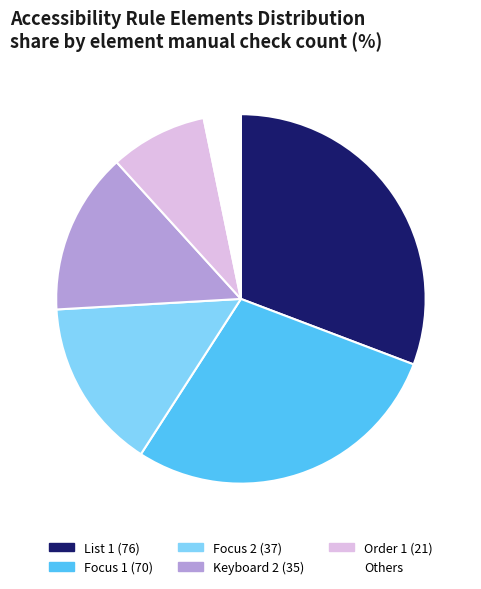

Does Focus 2 (37) account for over 50% of the chart?

No